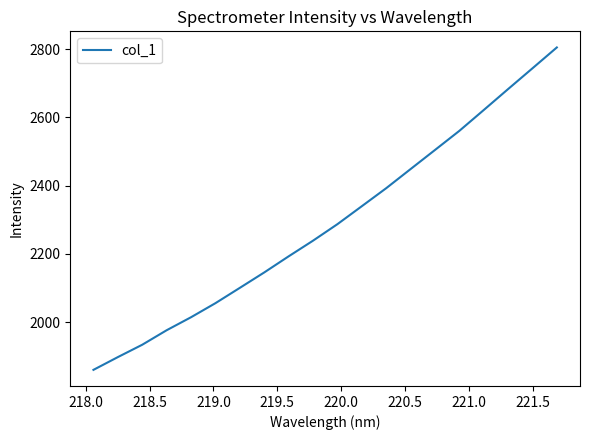

What is the difference between the maximum and minimum values?

944.2